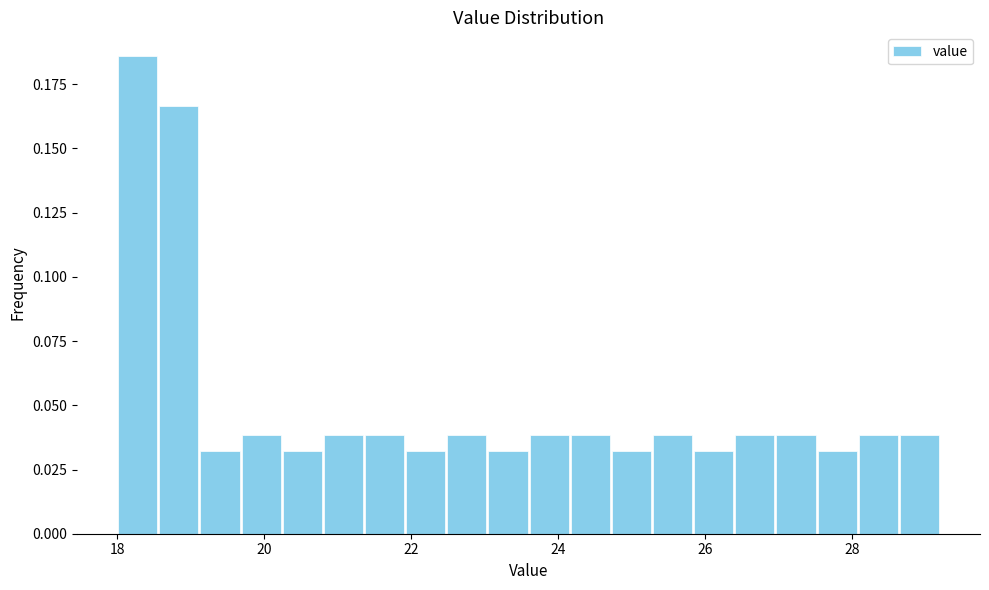

Read against the x-axis, roughly where is the centre of the tallest bar?

18.2